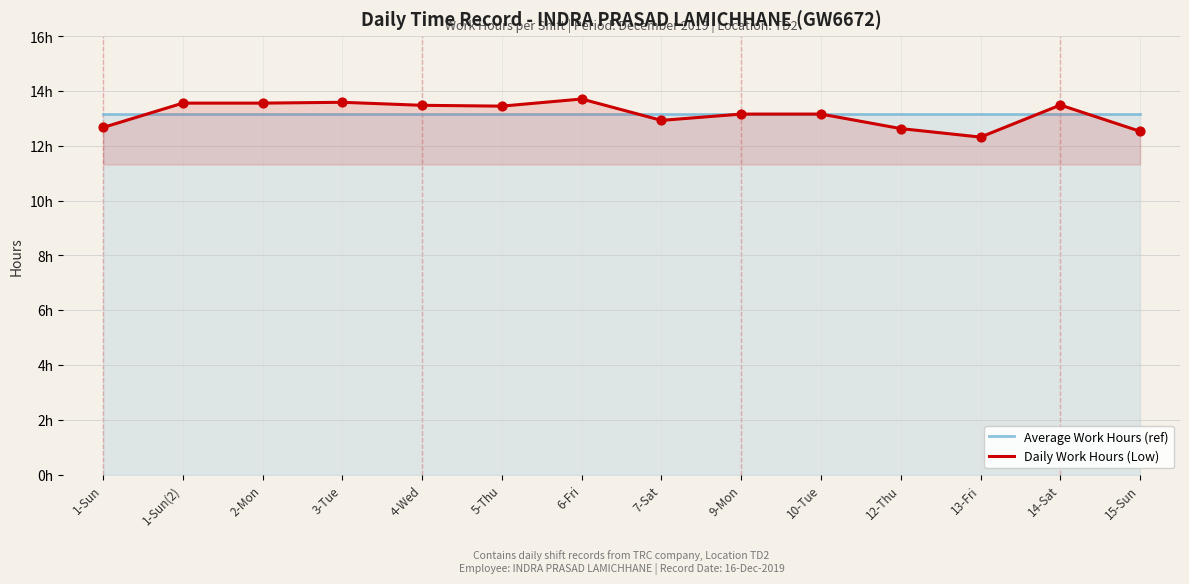

What is the total value across all series at 1-Sun?

25.8